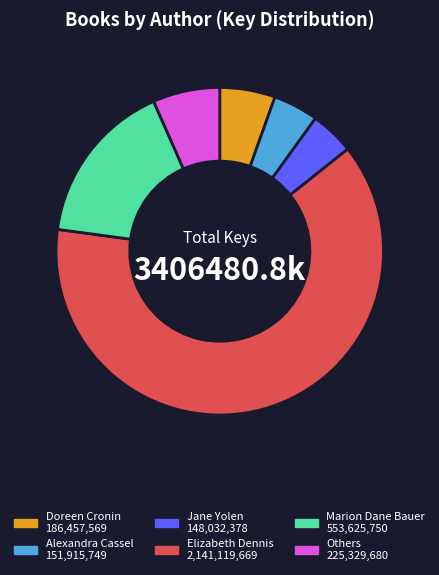

How many slices are in this pie chart?

6